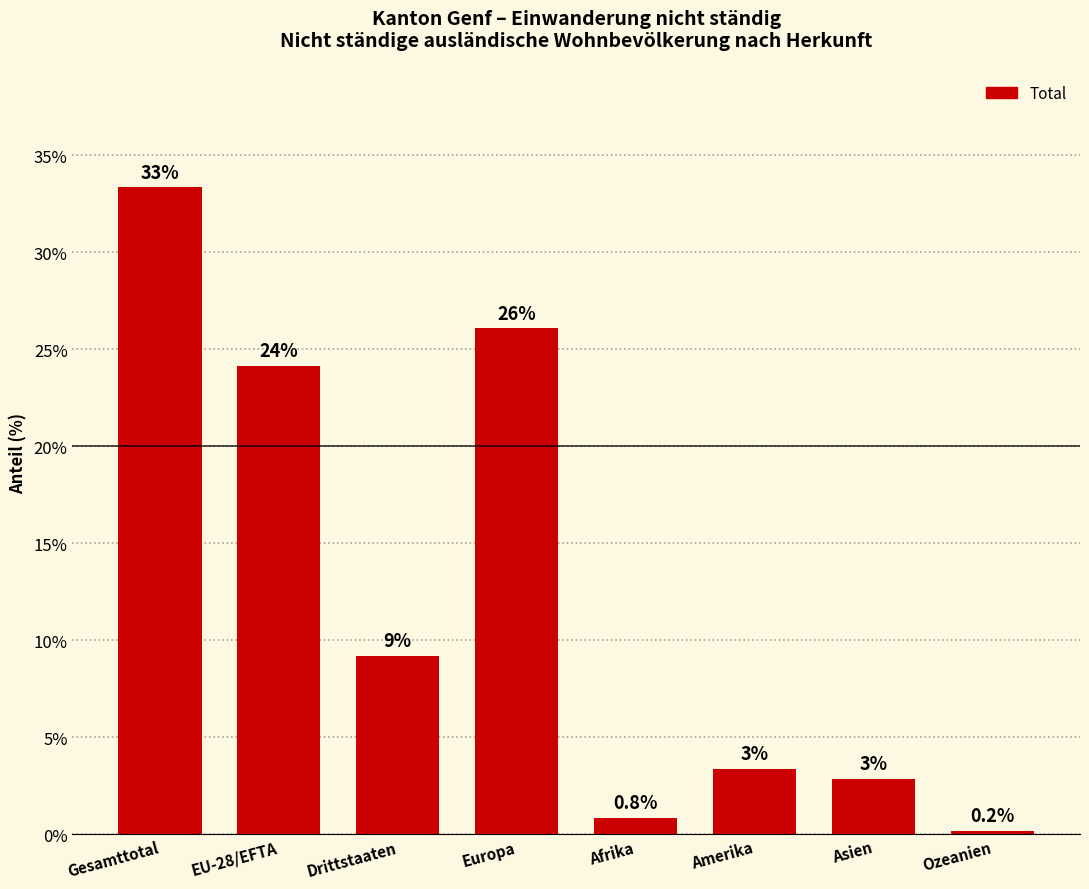

Does the chart contain any negative values?

No